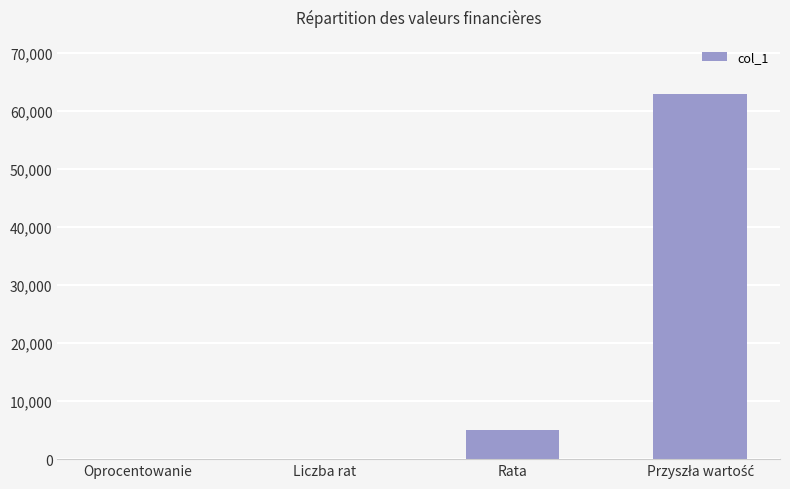

The value at Rata is 5000.0. True or false?

True